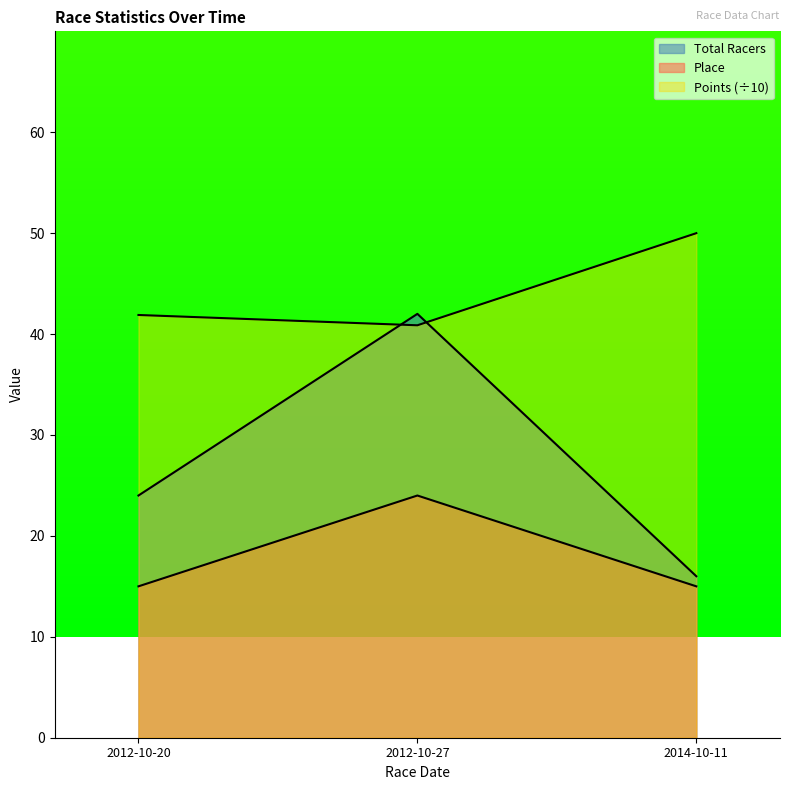

What are all the series names shown in the legend?

Total Racers, Points, Place